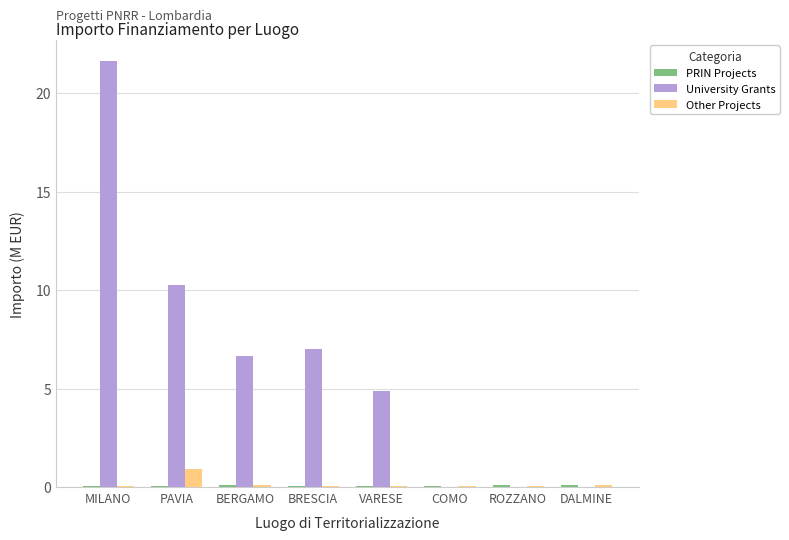

Which series changed the most between MILANO and PAVIA?

University Grants